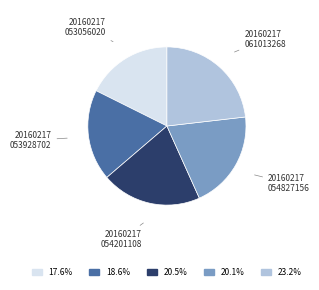

Does any single category account for the majority?

No